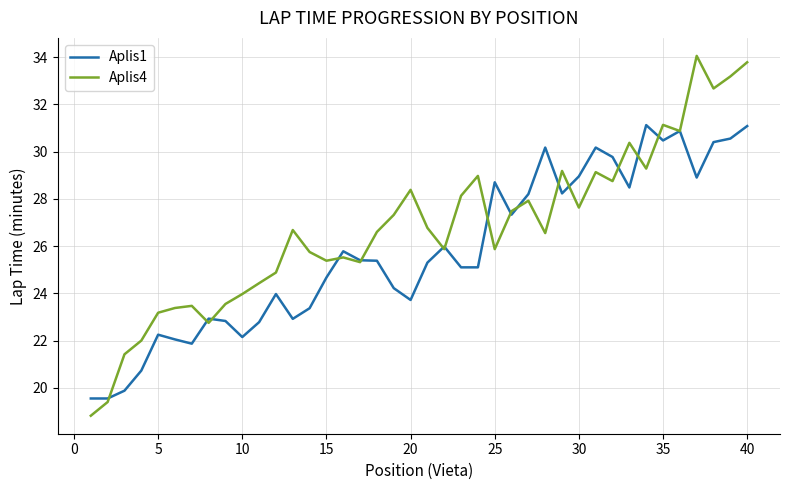

Which series ends up on top after the final intersection of Aplis4 and Aplis1?

Aplis4